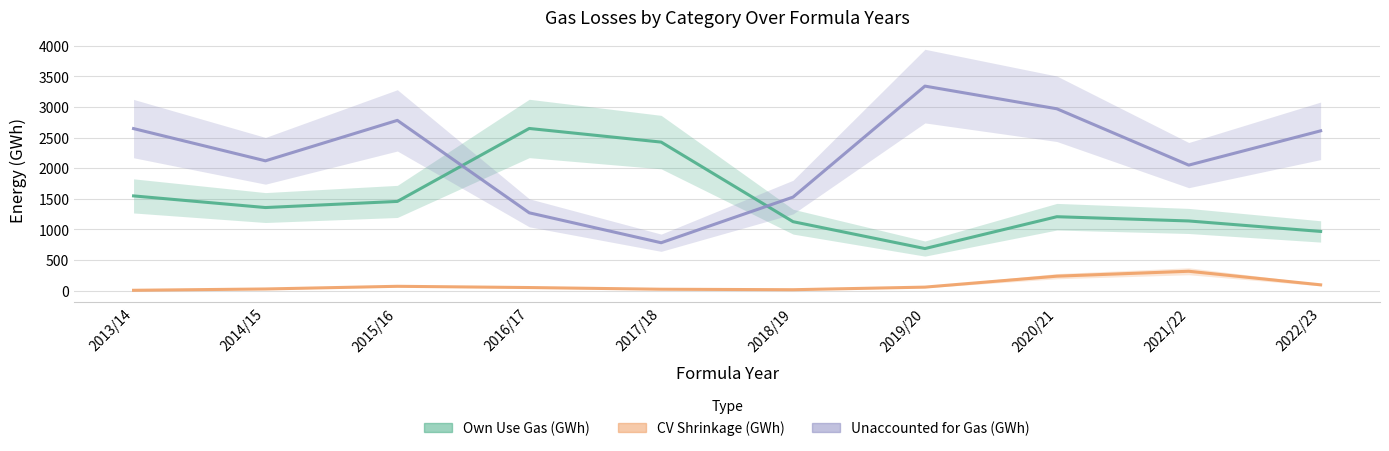

Which series changed the most between 2014/15 and 2019/20?

Unaccounted for Gas (GWh)